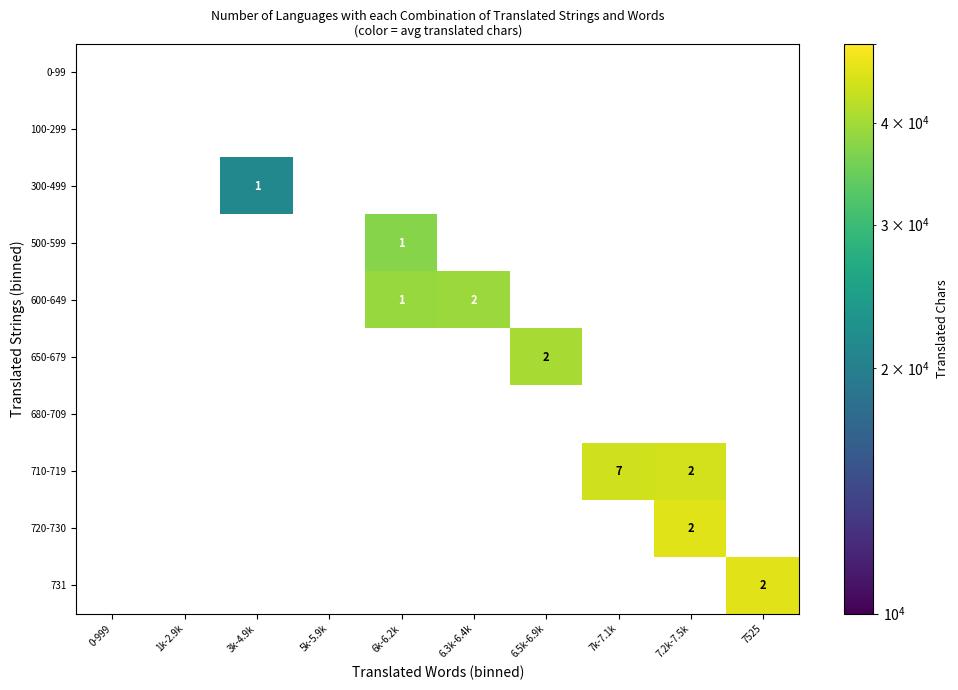

Which has a higher value, 6.5k-6.9k or 6k-6.2k?

6k-6.2k